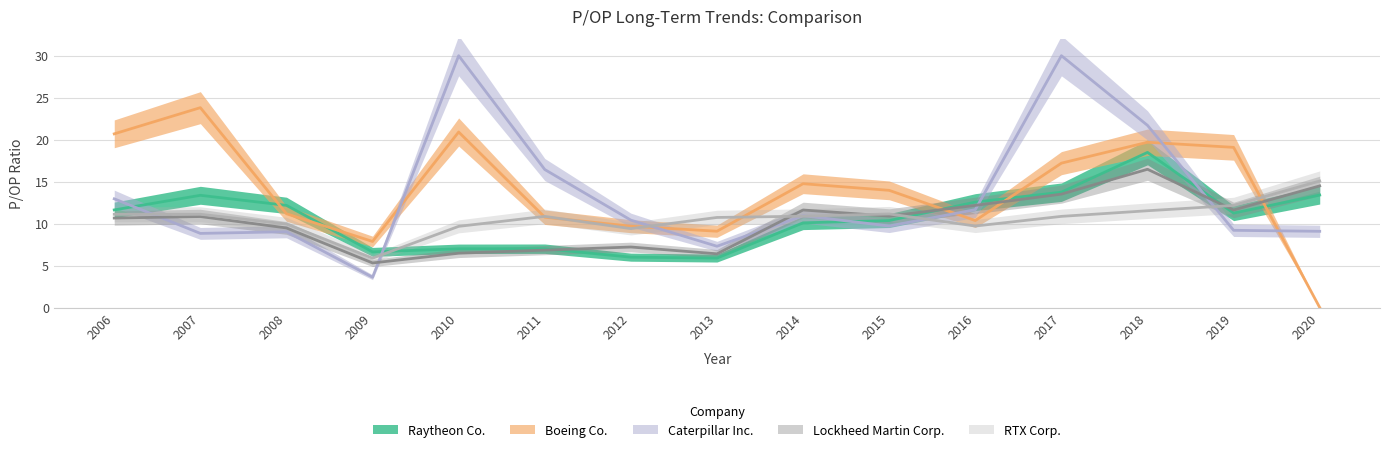

At which category does Boeing Co. reach its first local peak?

2007